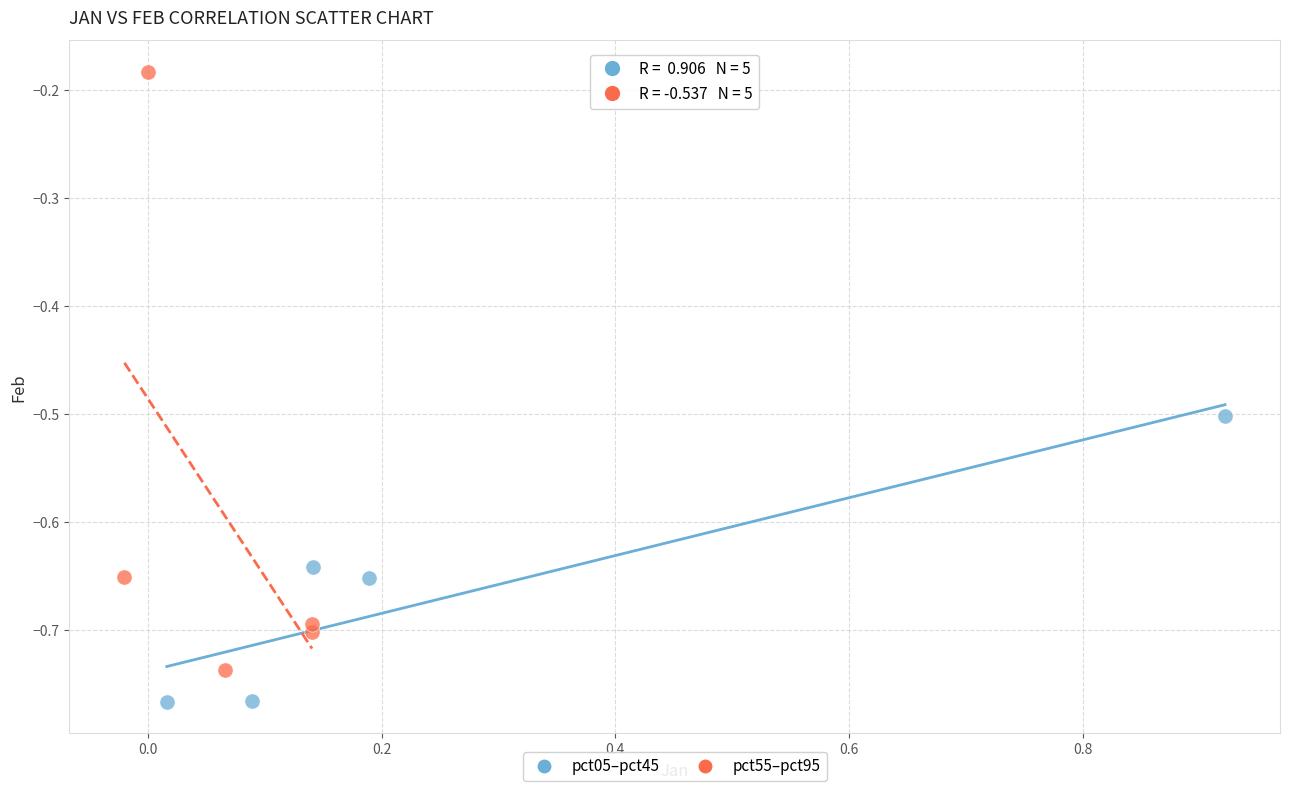

What are all the series names shown in the legend?

pct05–pct45, pct55–pct95